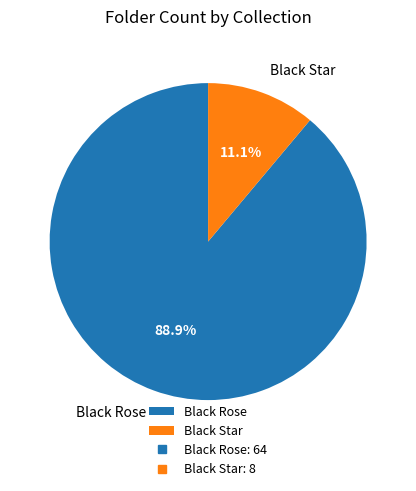

To the nearest percent, what is the difference between the largest and smallest slice percentages?

78%